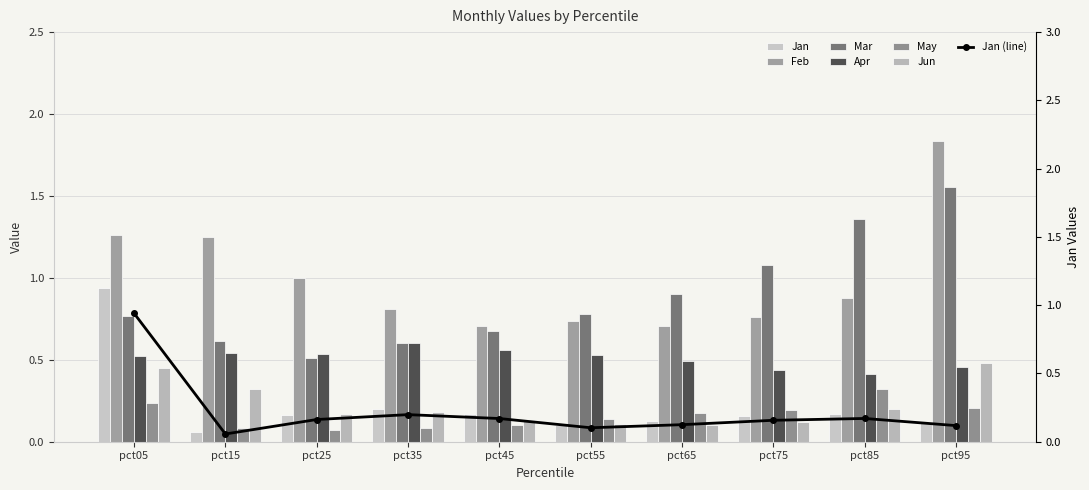

What is the value of the Jun bar at the 7th from the left?

0.1